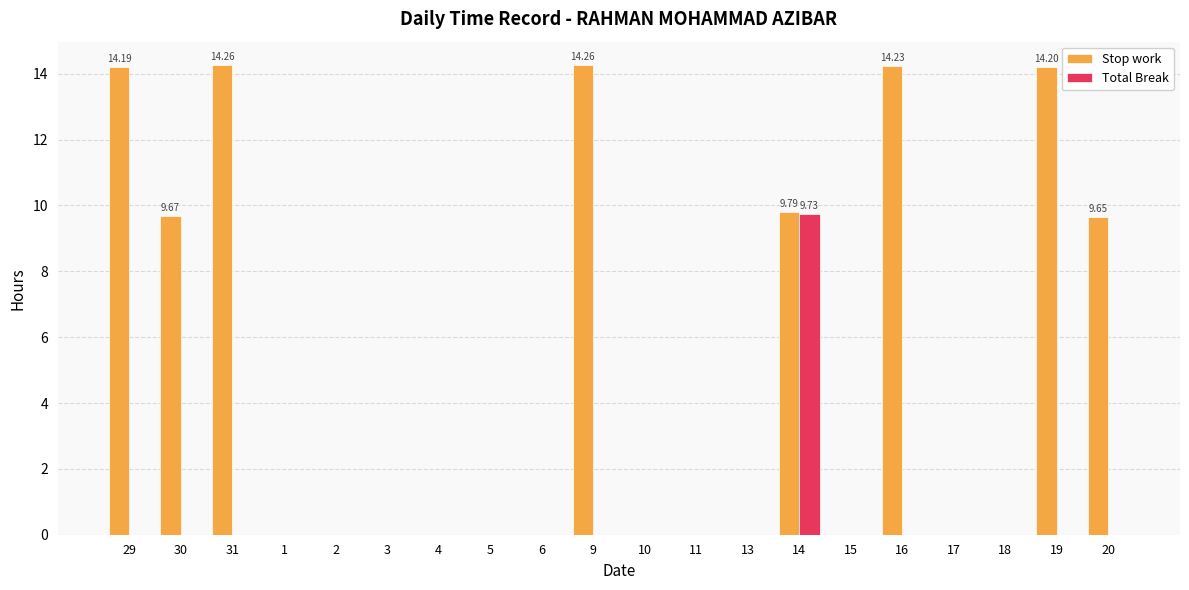

Is the value of Stop work at 30 greater than the value of Total Break at 30?

Yes